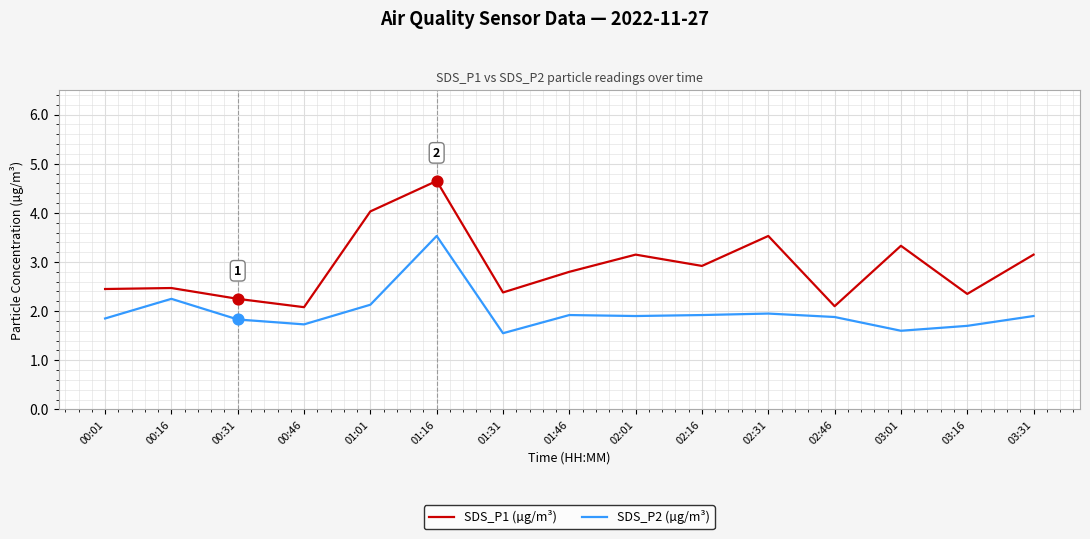

What is the total value across all series at 00:01?

4.3